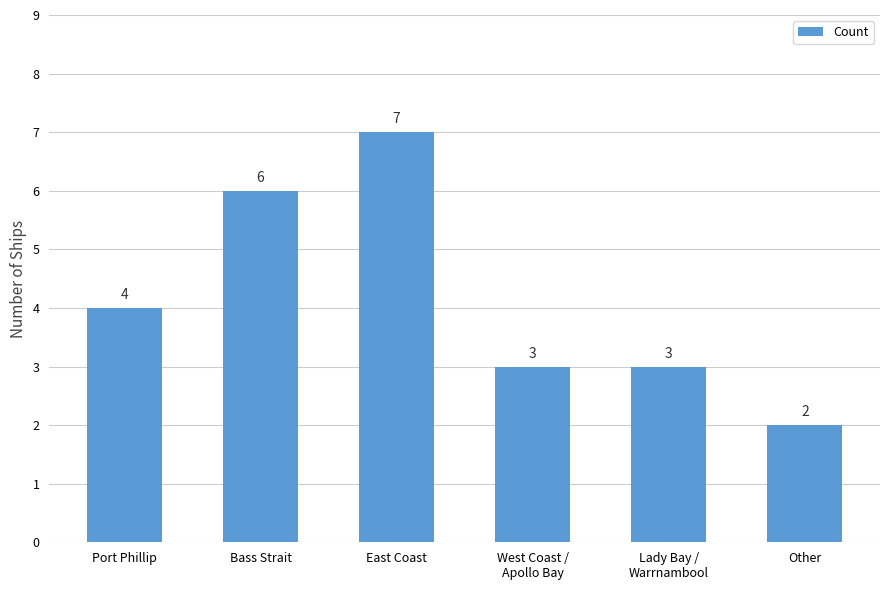

Reading left to right, transcribe all the data shown in this chart.

4	6	7	3	3	2